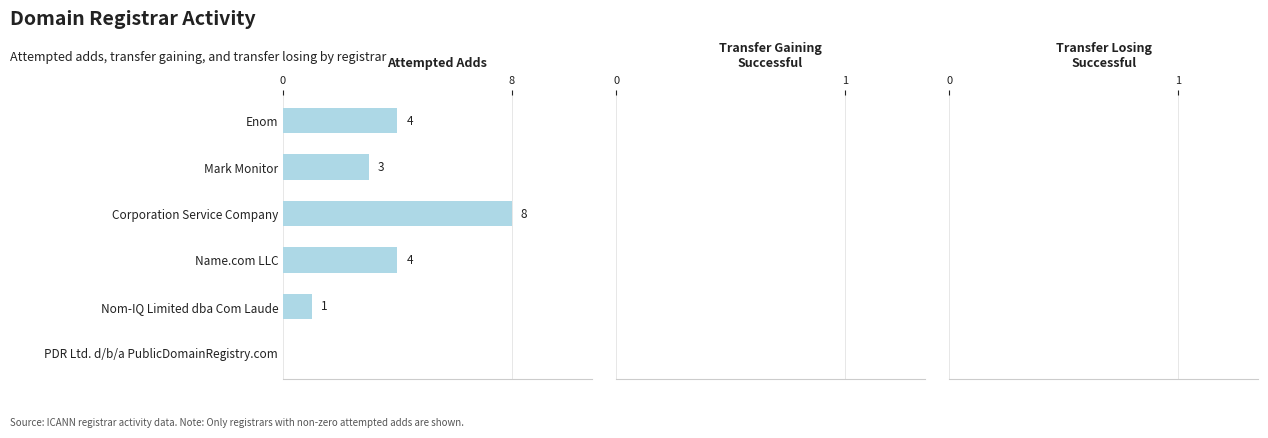

Reading top to bottom, list all the values displayed in this chart.

Enom=4	Mark Monitor=3	Corporation Service Company=8	Name.com LLC=4	Nom-IQ Limited dba Com Laude=1	PDR Ltd. d/b/a PublicDomainRegistry.com=0